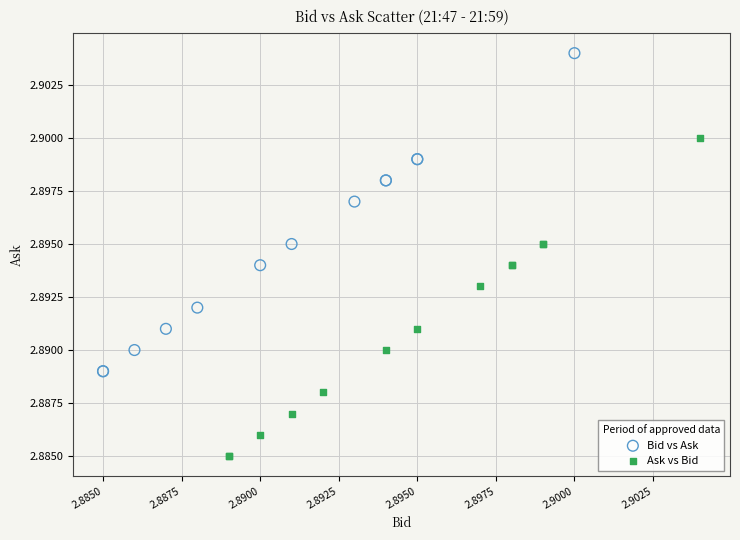

Which series reaches the maximum Y coordinate?

Bid vs Ask